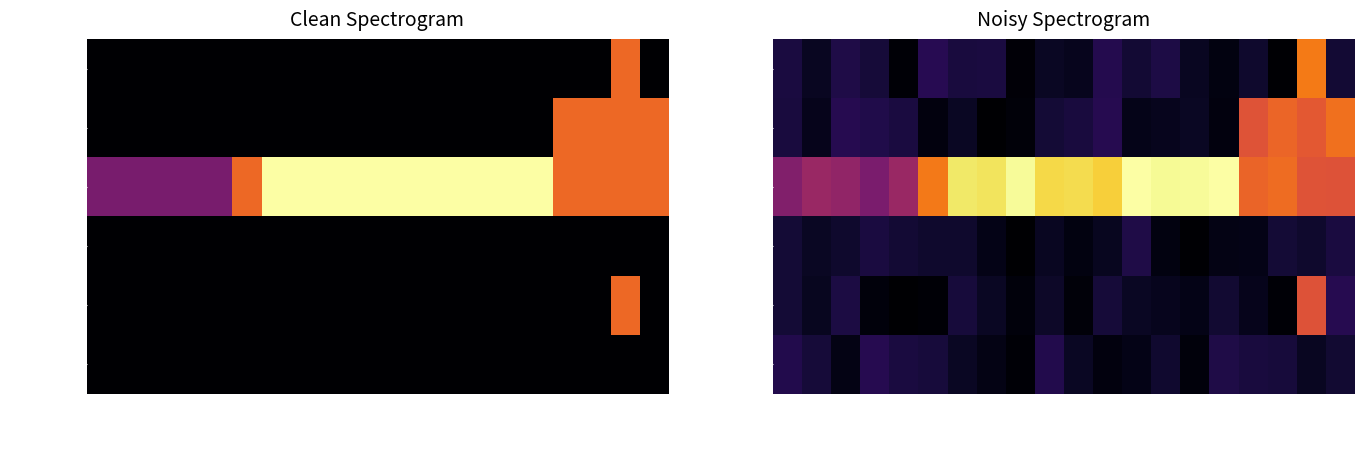

Which category has the highest value in the Активные series?

2020-10-21